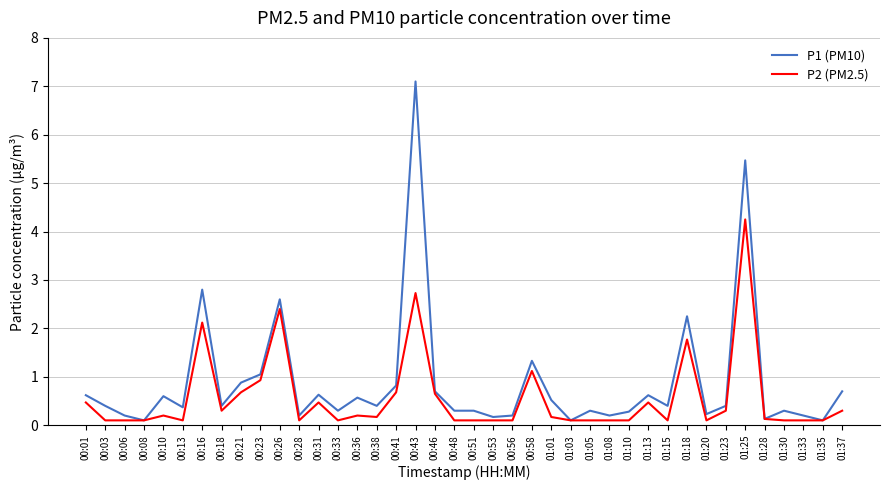

Which series has the largest range (max minus min)?

P1 (PM10)